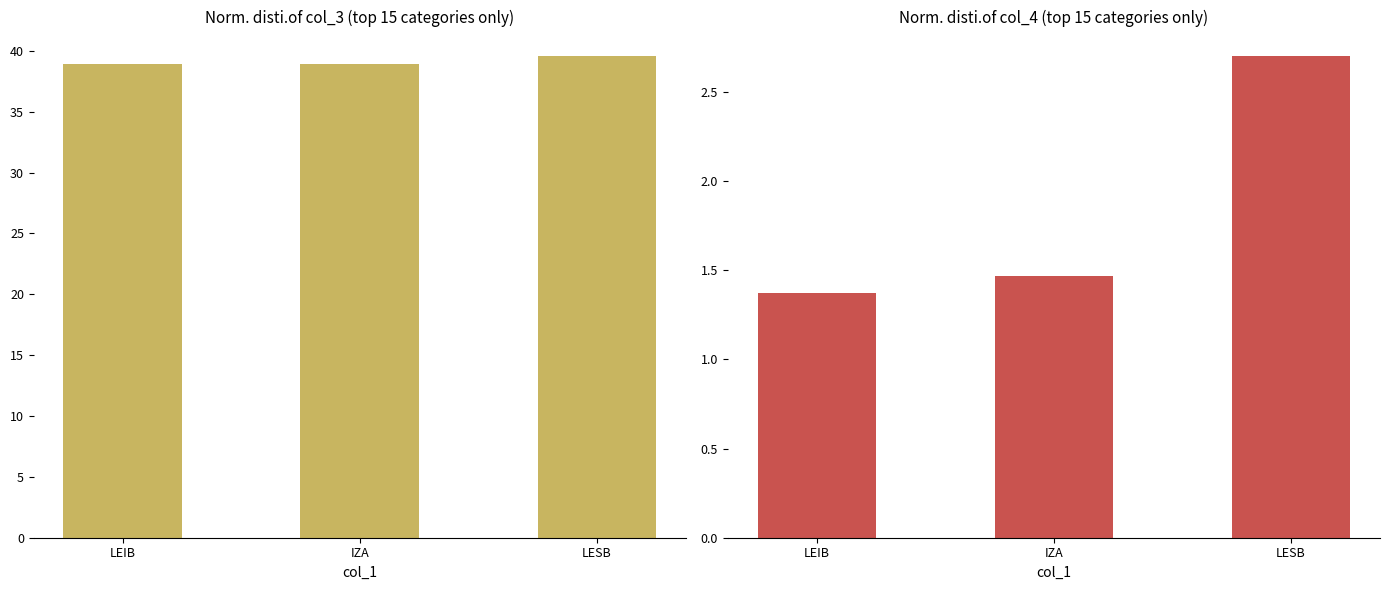

Reading left to right, extract all data points from this chart.

col_3: 38.9	38.9	39.6
col_4: 1.4	1.5	2.7